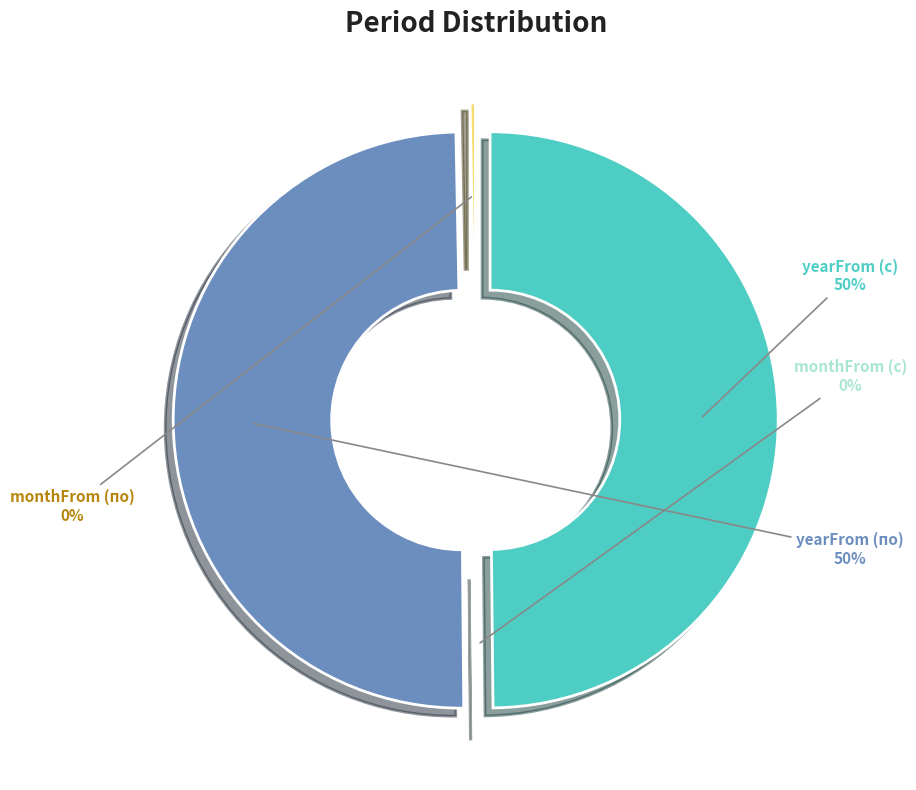

How much of the chart is everything except yearFrom (по)?

50.2%